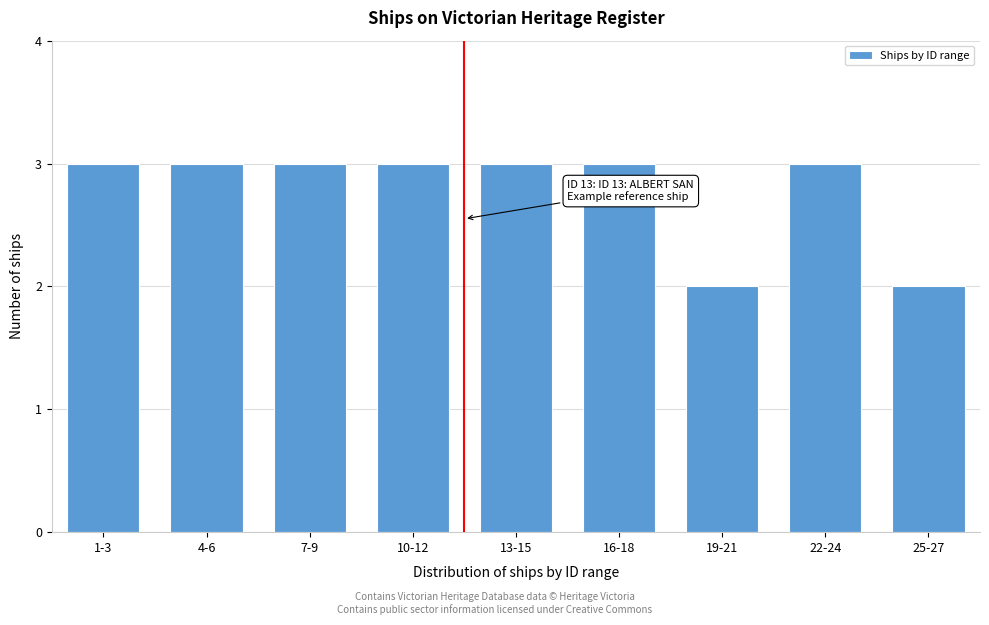

Reading right to left, list all the values displayed in this chart.

2	3	2	3	3	3	3	3	3